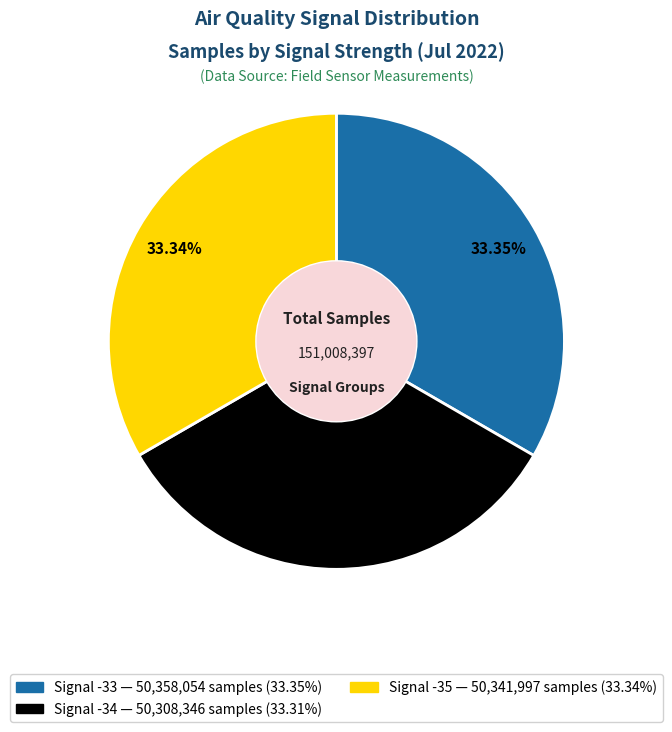

How many segments does this pie chart have?

3